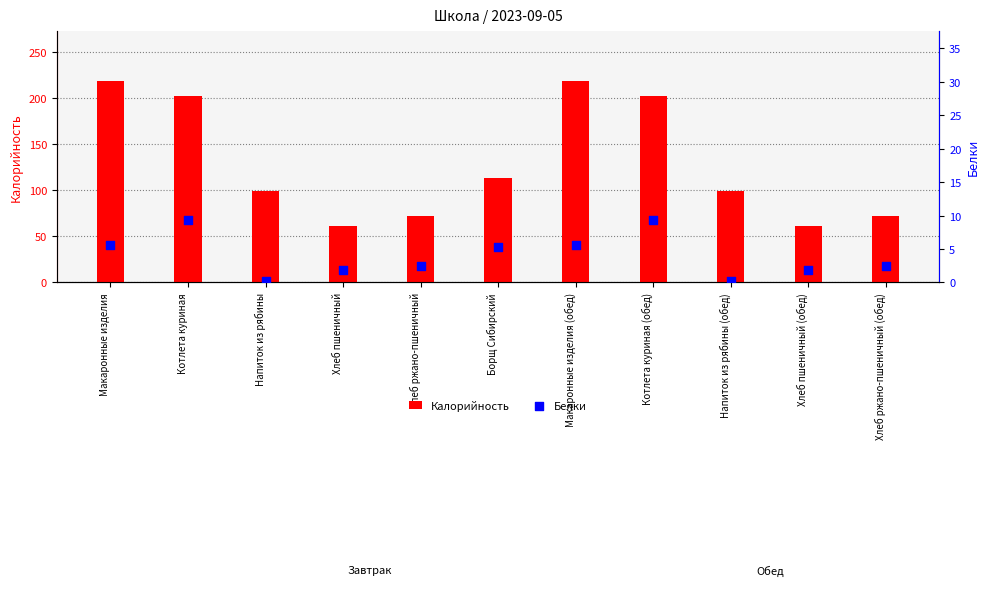

Which series reaches the minimum Y coordinate?

Белки